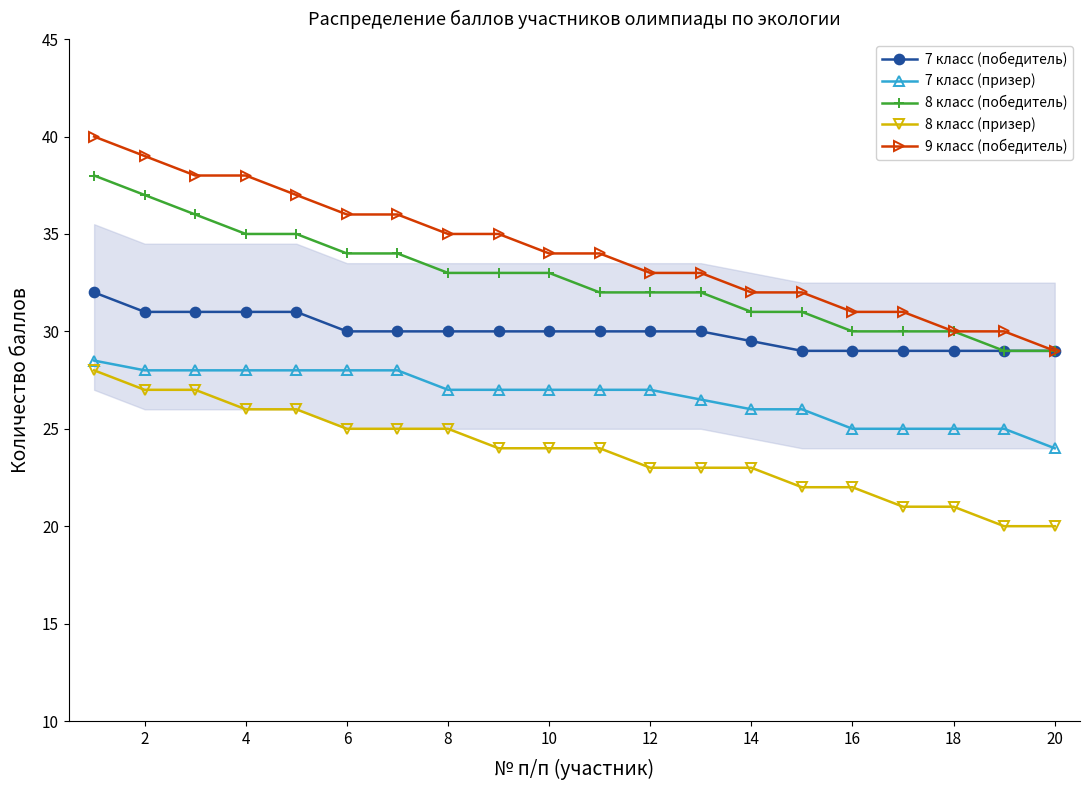

Which series has the largest range (max minus min)?

9 класс (победитель)